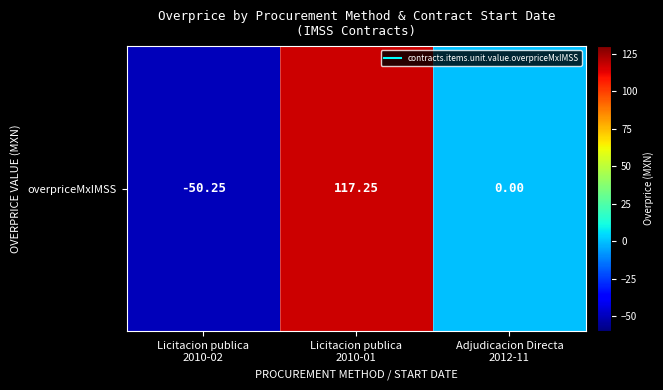

At which category does the chart reach its minimum across all series?

Licitacion publica
2010-02